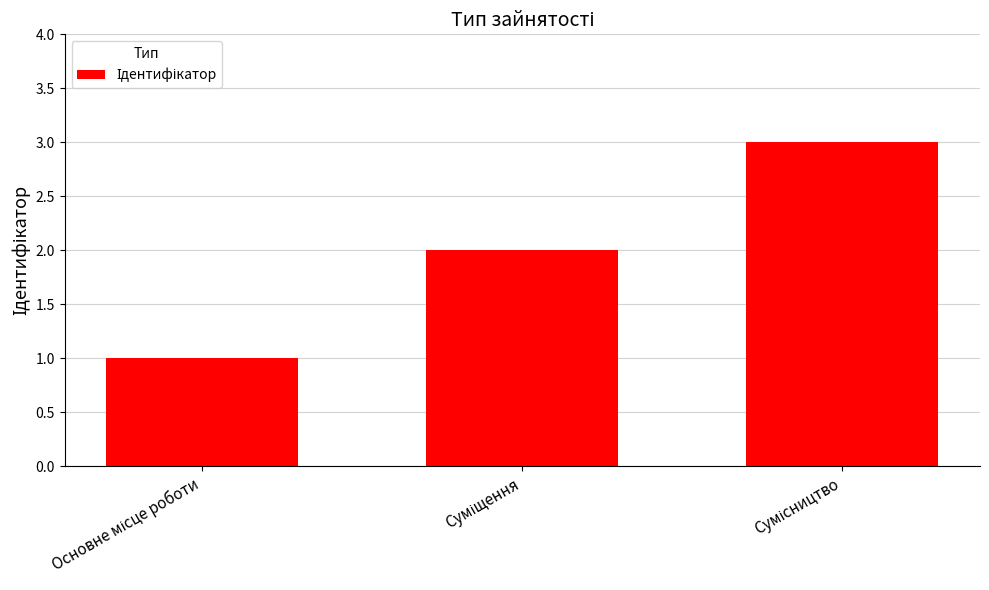

What is the greatest value displayed?

3